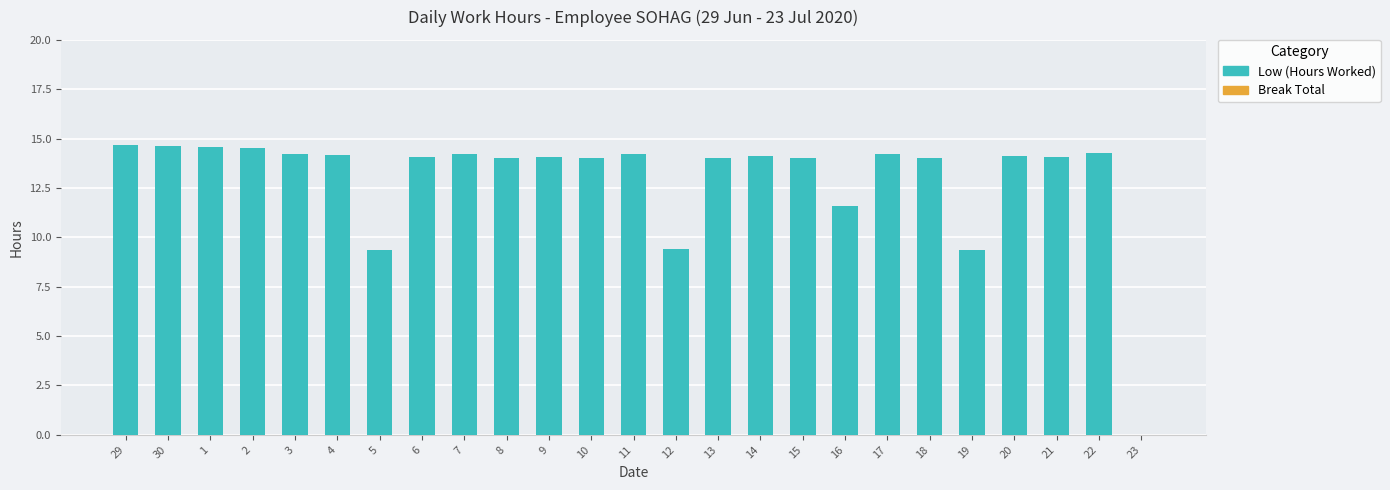

Are the bars grouped side by side (vs. stacked)?

No